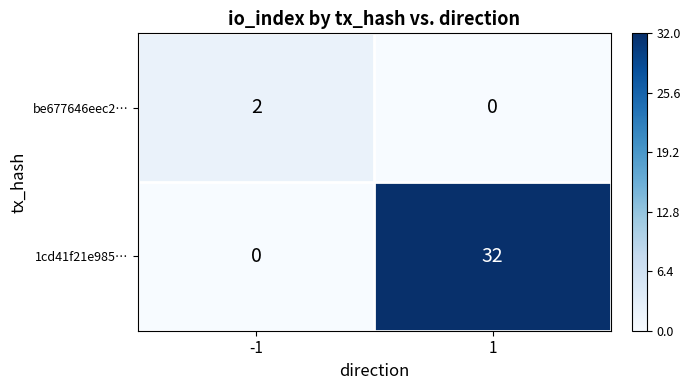

Reading left to right, extract all data points from this chart.

be677646eec2…: 2	0
1cd41f21e985…: 0	32